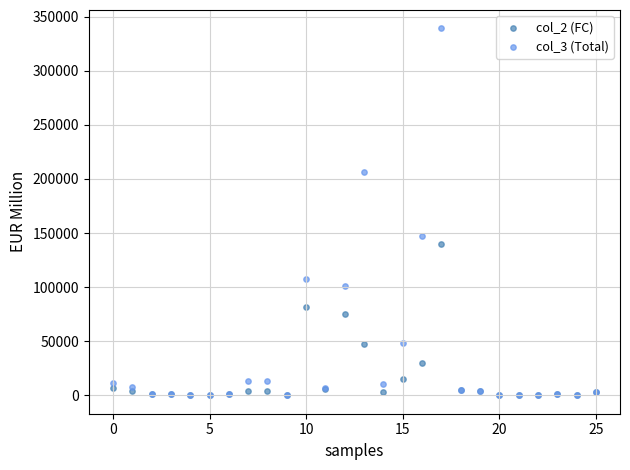

What are all the series names shown in the legend?

col_2 (FC), col_3 (Total)